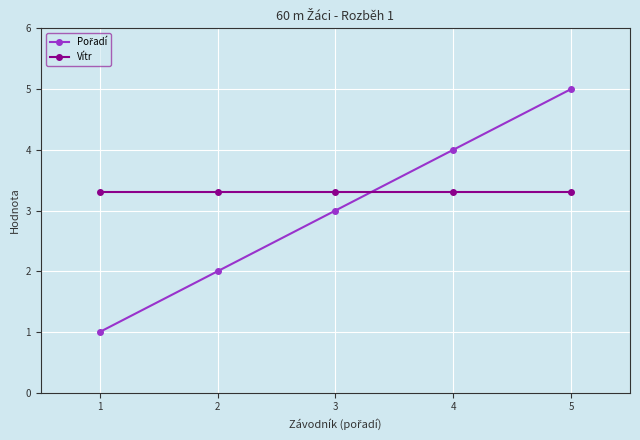

Count the number of data series in this chart.

2